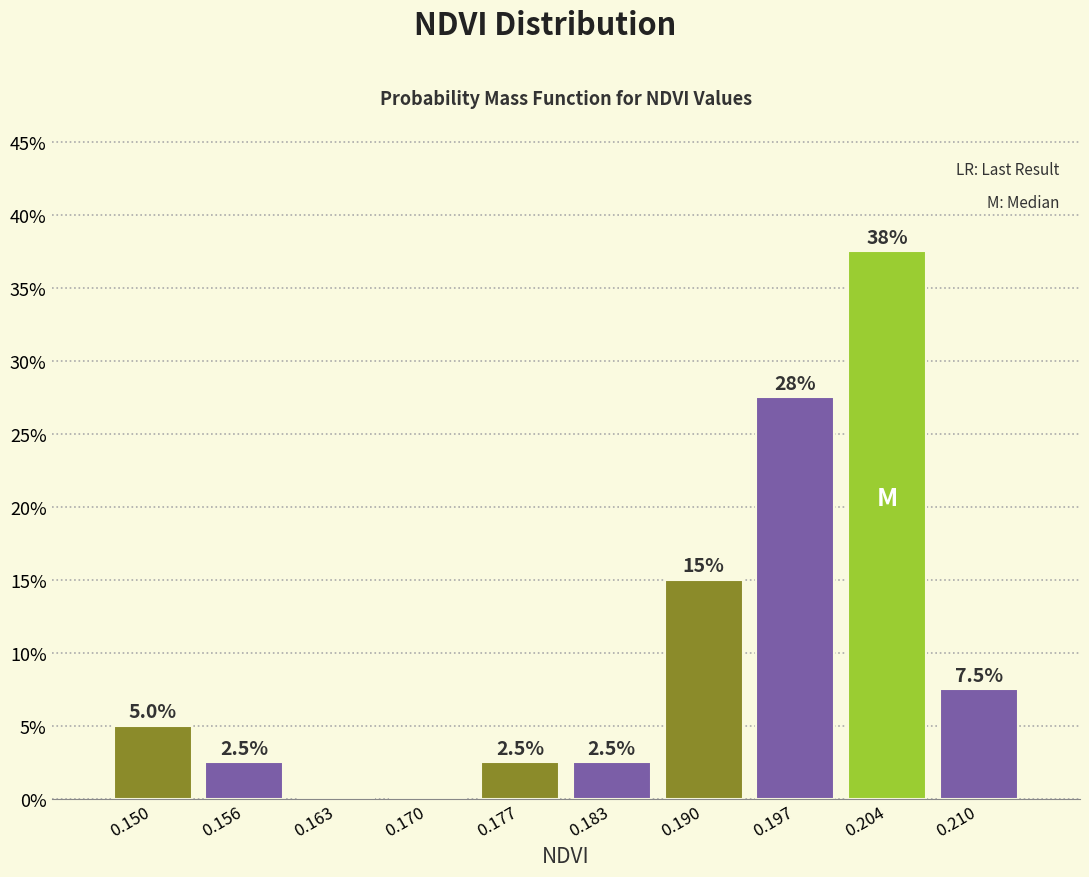

Over which range of the x-axis is the bar tallest?

0.200 to 0.207